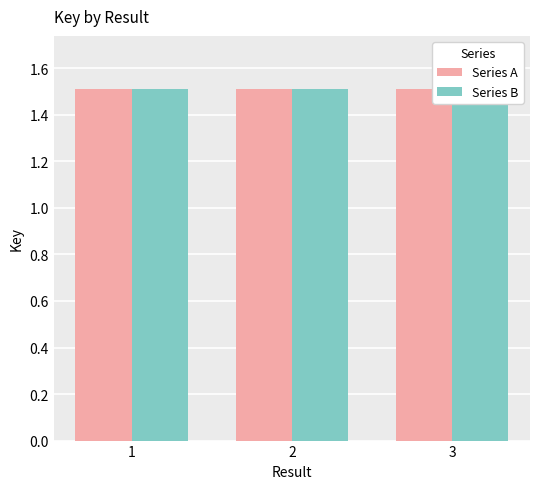

Is it true that Series A equals 2.2 at 1?

False